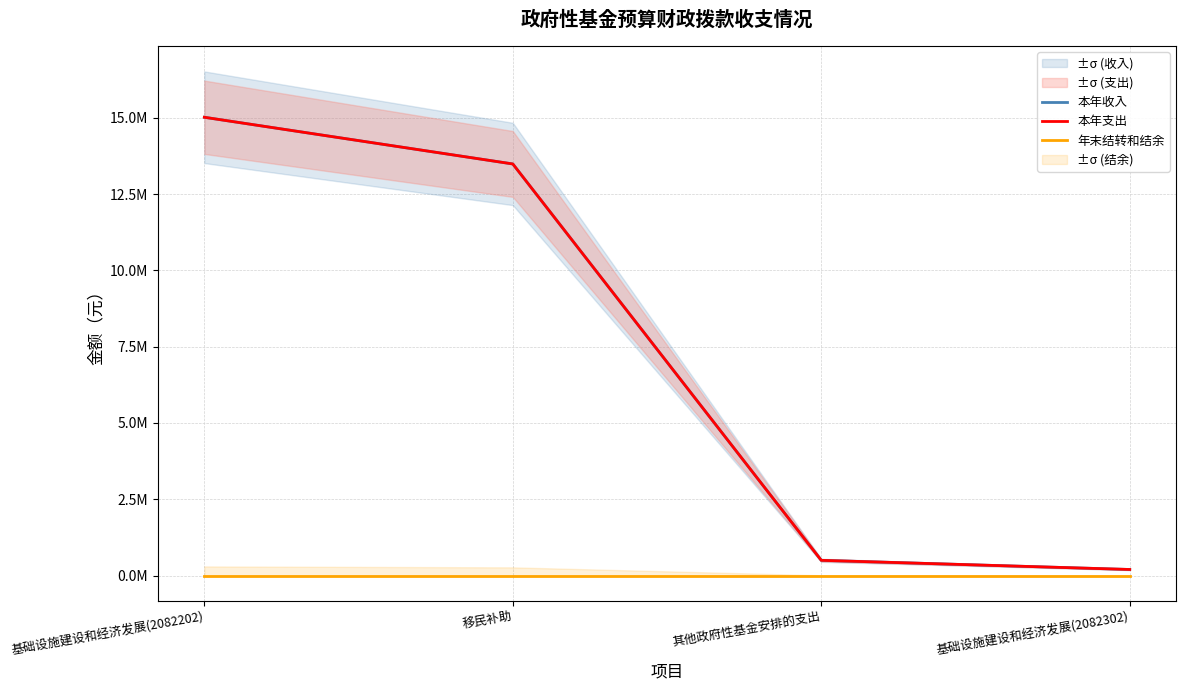

How many data points in 本年支出 are above 13484800?

1